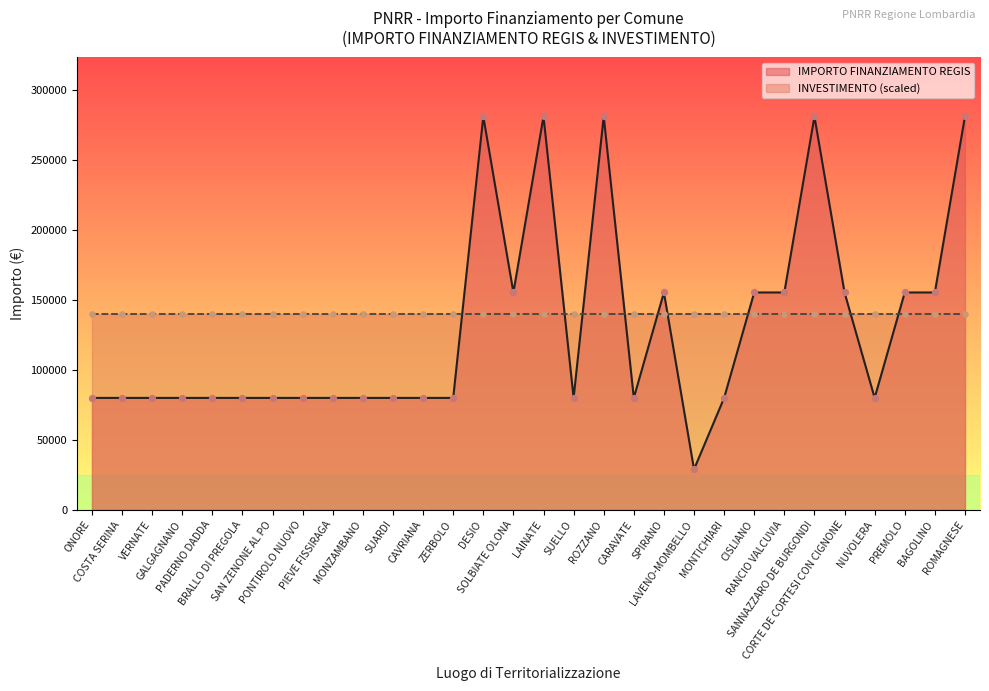

Approximately how many times larger is the value at SANNAZZARO DE BURGONDI compared to ROZZANO?

1.0